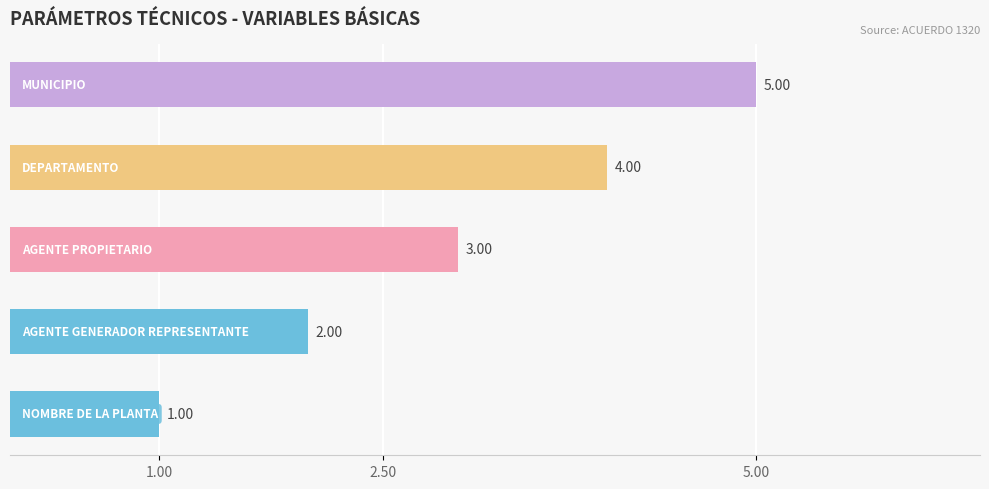

How many bars are there in total?

5